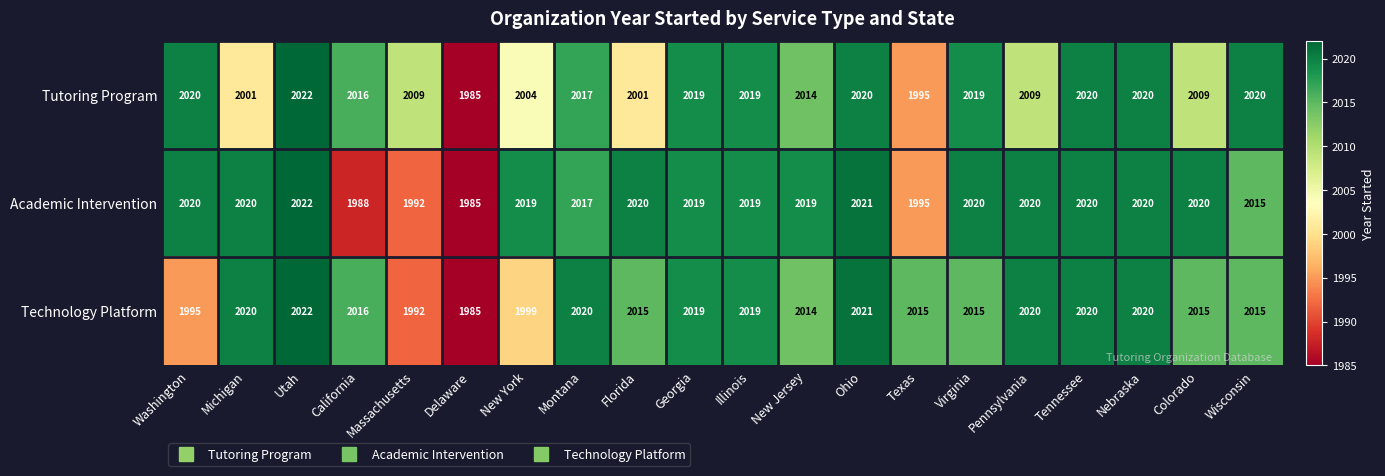

Rank the series by their average value, from highest to lowest.

Academic Intervention, Technology Platform, Tutoring Program